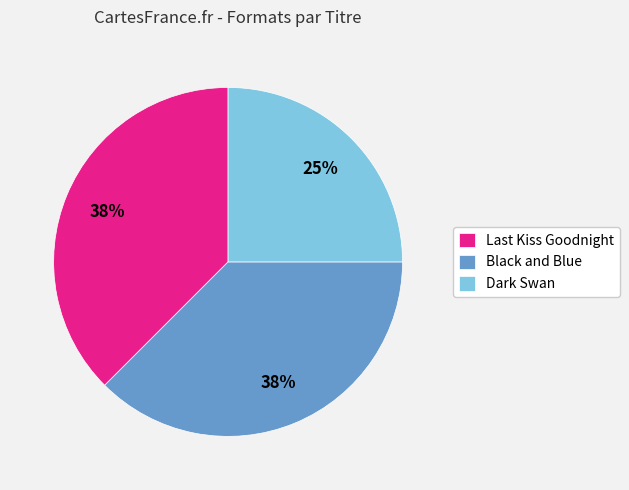

How many segments does this pie chart have?

3